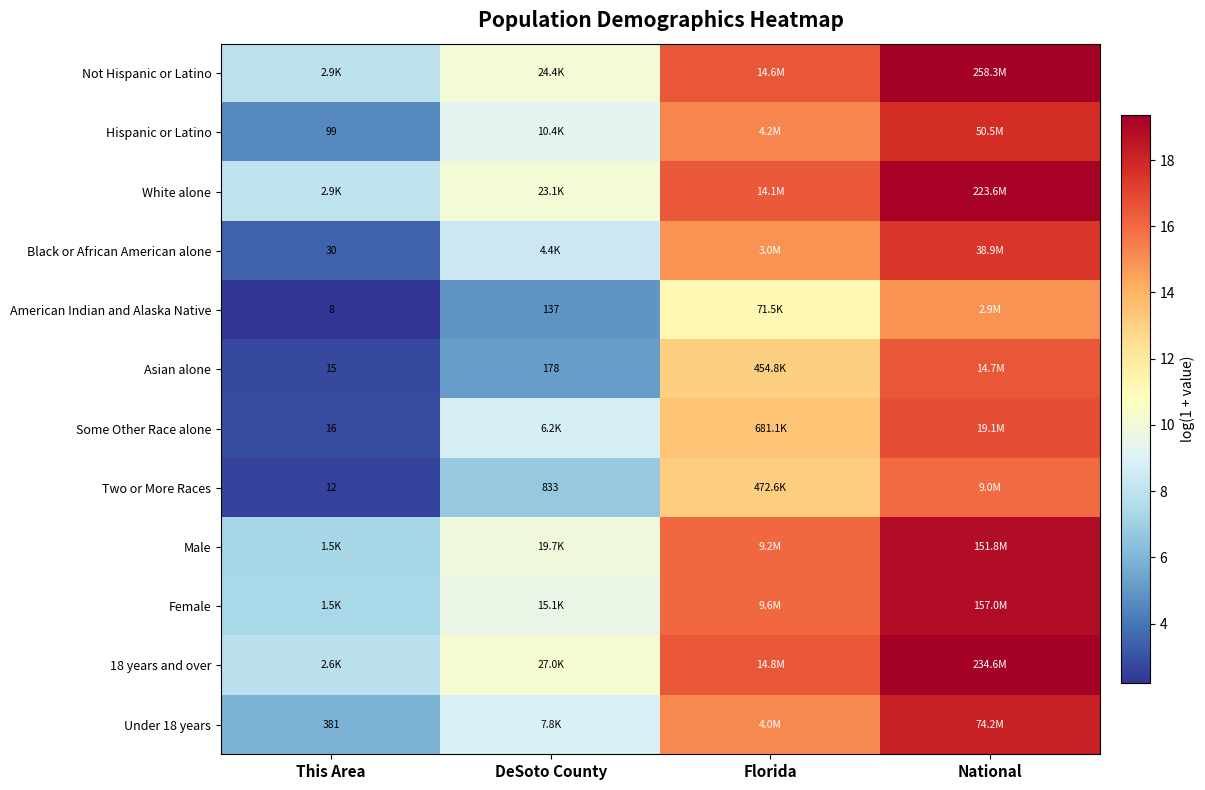

What is the minimum value for Male?

7.3